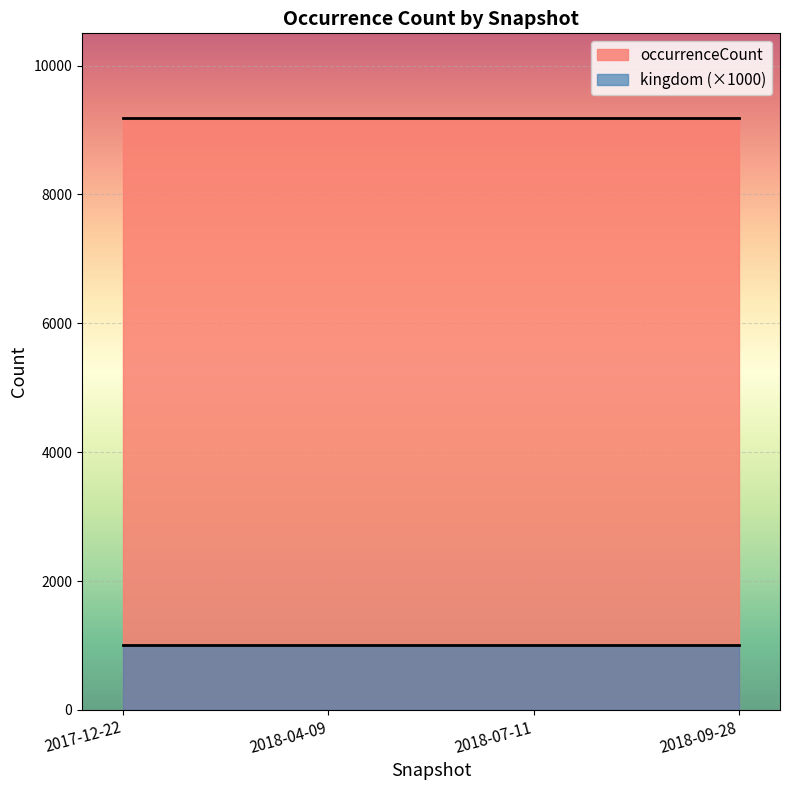

Where is occurrenceCount nearest to the value 9180?

2017-12-22